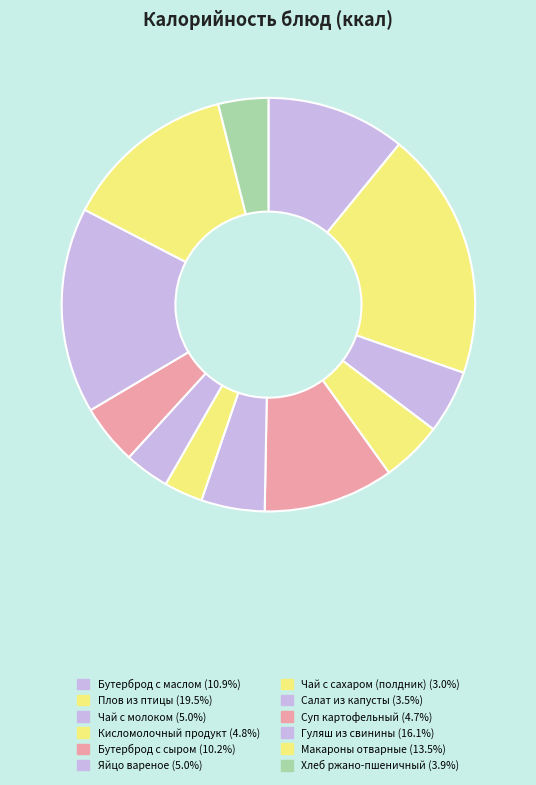

Which category has the biggest portion of the pie?

Плов из птицы